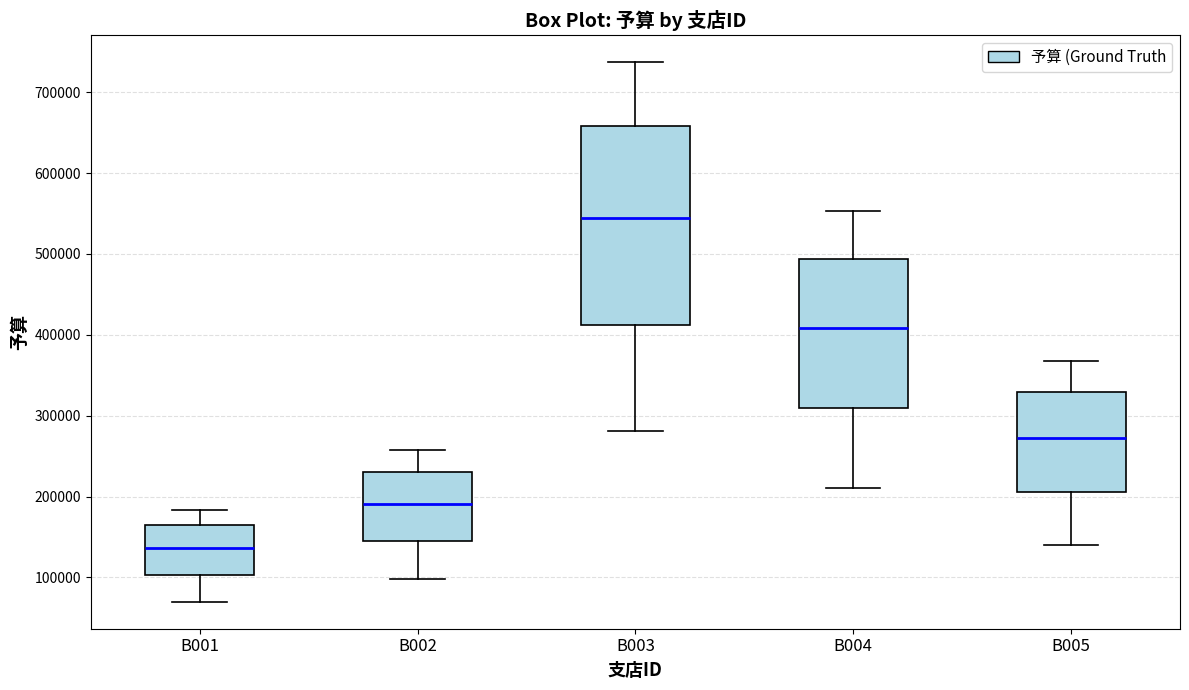

Reading left to right, read every box against the y-axis: the position of its median line, the range the box covers, and the ends of its whiskers. The values are not printed on the chart, so give them approximately, as read against the axis.

B001: median 140000, box 100000 to 160000, whiskers 70000 to 180000
B002: median 190000, box 140000 to 230000, whiskers 100000 to 260000
B003: median 540000, box 410000 to 660000, whiskers 280000 to 740000
B004: median 410000, box 310000 to 490000, whiskers 210000 to 550000
B005: median 270000, box 210000 to 330000, whiskers 140000 to 370000